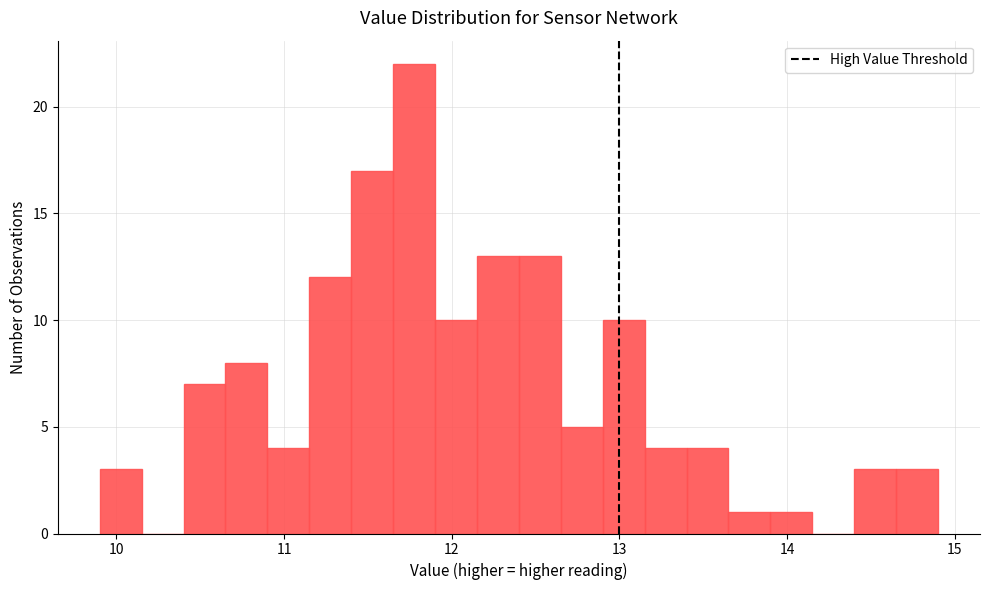

Read against the x-axis, roughly where is the centre of the tallest bar?

11.8